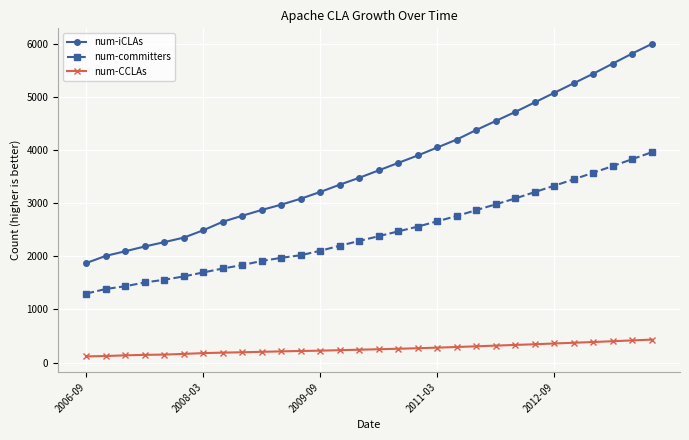

True or false: num-committers has more than 1 interior local peaks.

False